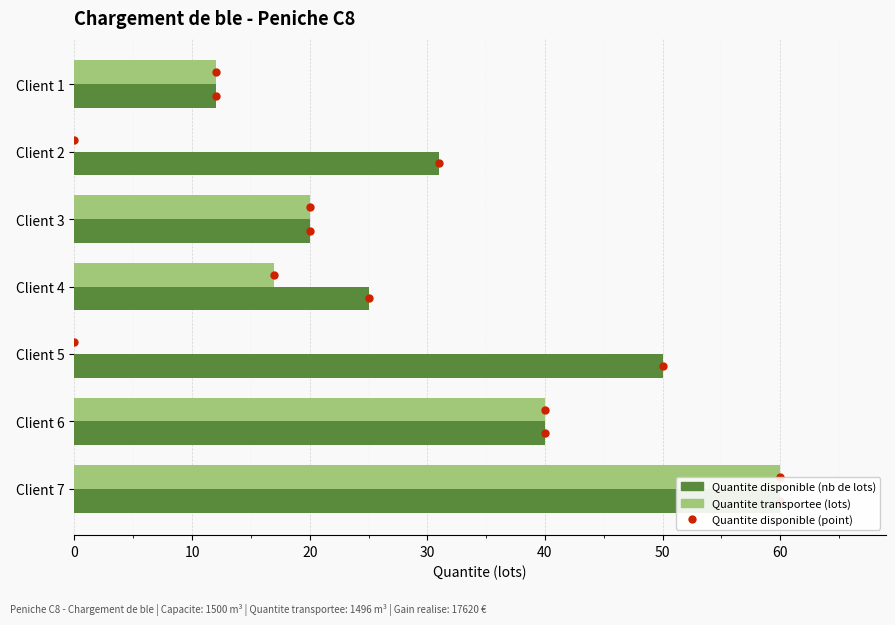

Which series has the largest total across all categories?

Quantite disponible (nb de lots)